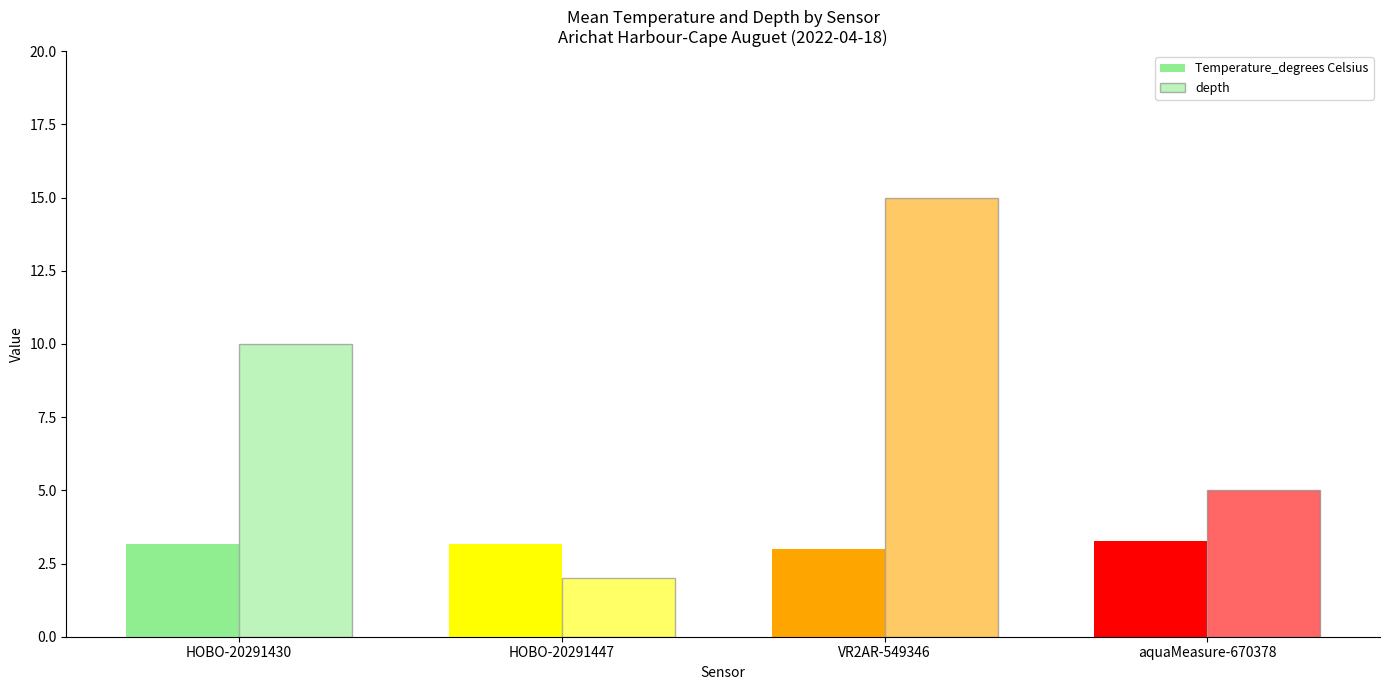

Is the value of depth at HOBO-20291447 greater than the value of Temperature_degrees Celsius at HOBO-20291430?

No